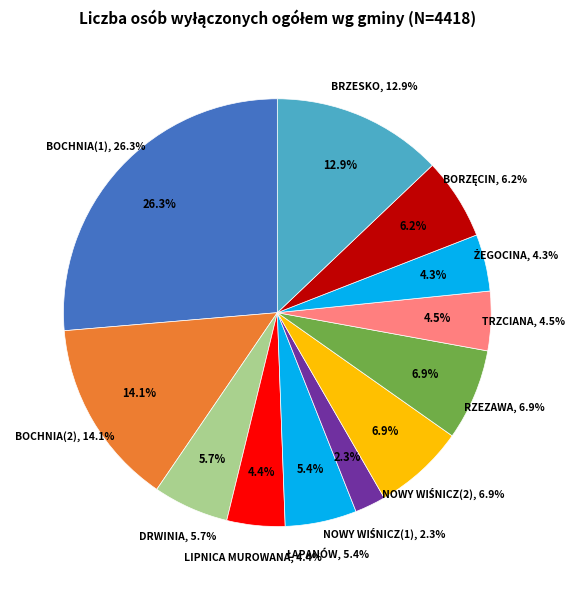

Which category has the biggest portion of the pie?

BOCHNIA(1)